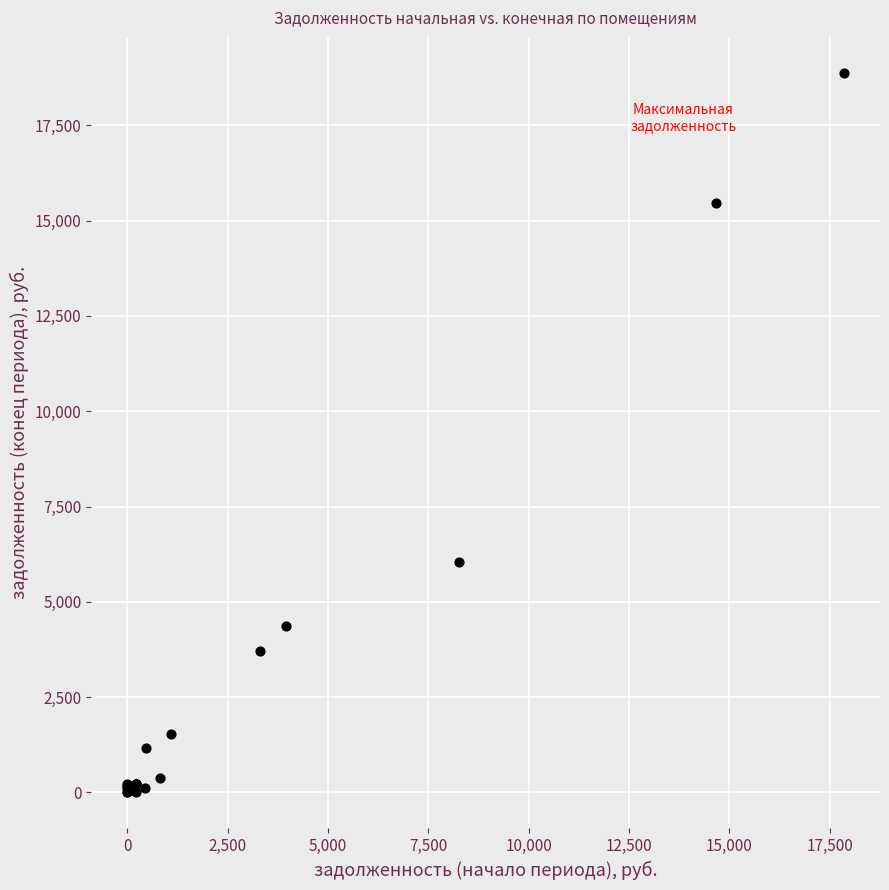

What Y value in the scatter plot is closest to 9438?

6053.8